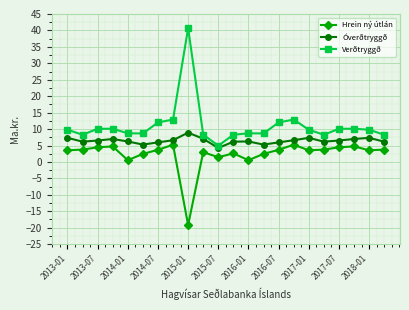

Which series has the largest total across all categories?

Verðtryggð